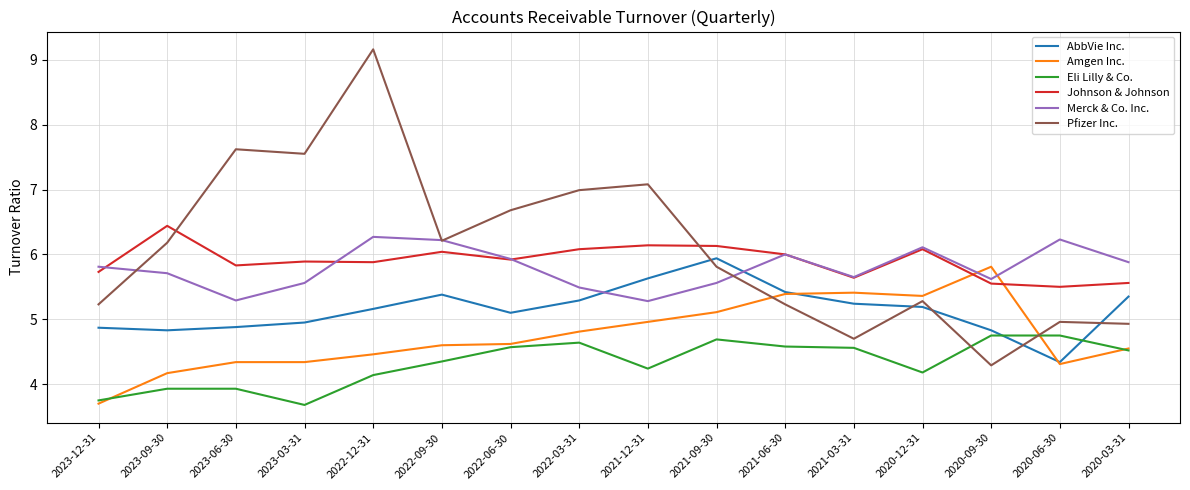

What is the spread (max minus min) of values at 2021-12-31?

2.8